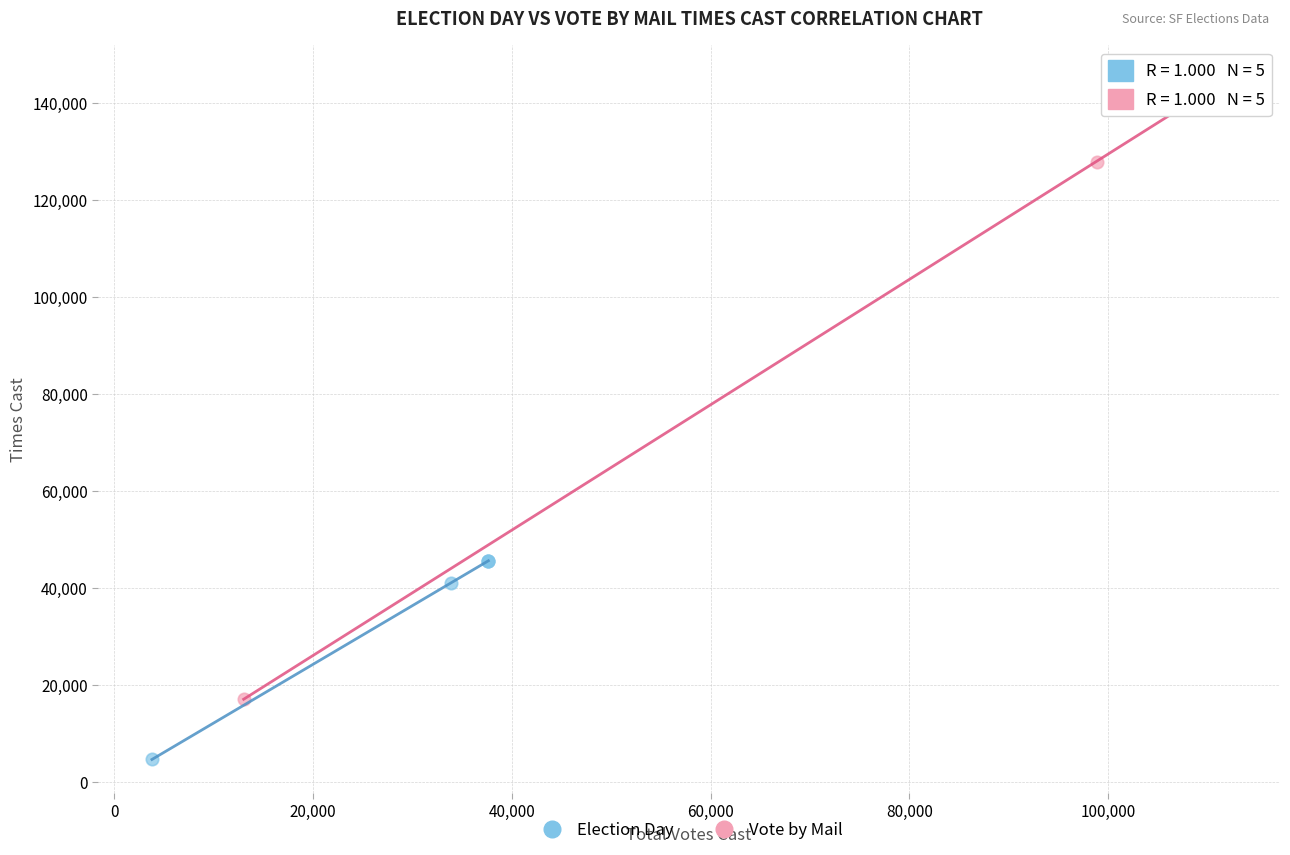

Which series contains the lowest Y value?

Election Day